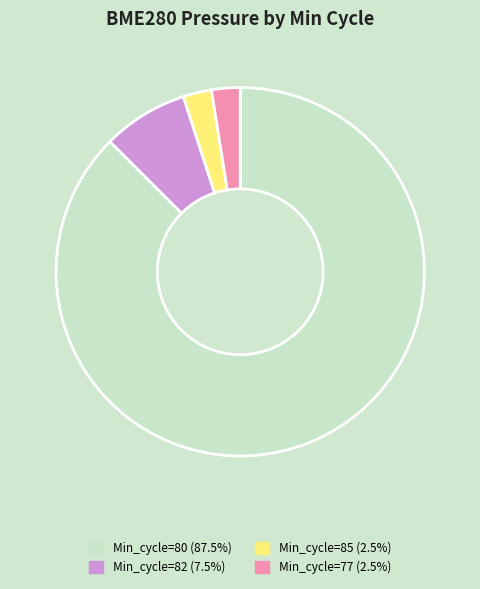

Is there any slice that represents more than half of the pie?

Yes